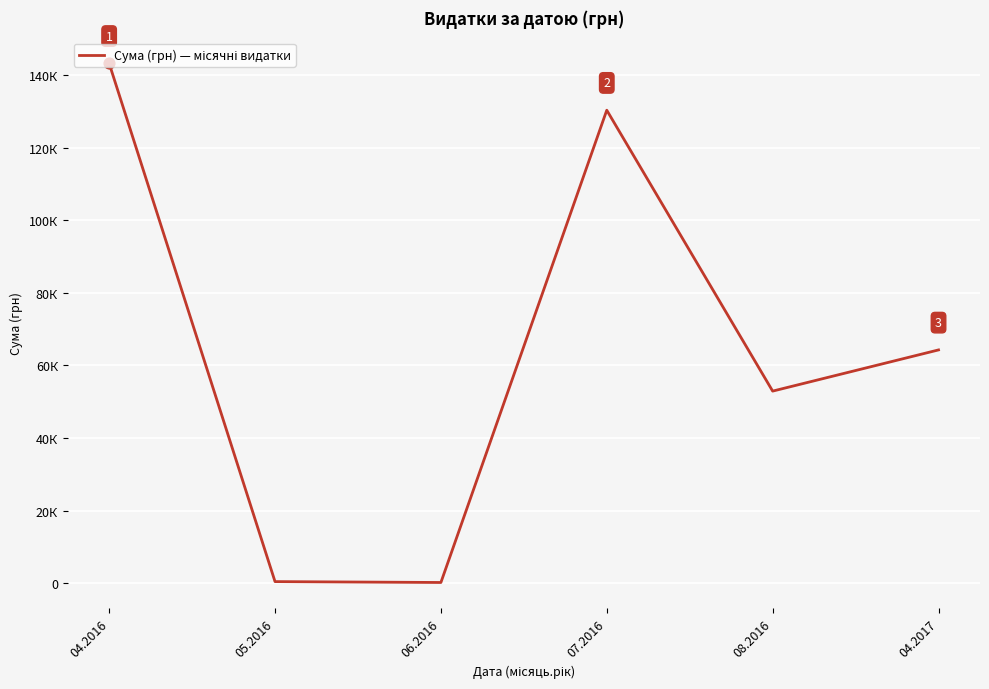

What is the ratio of the value at 04.2017 to the value at 05.2016?

153.1